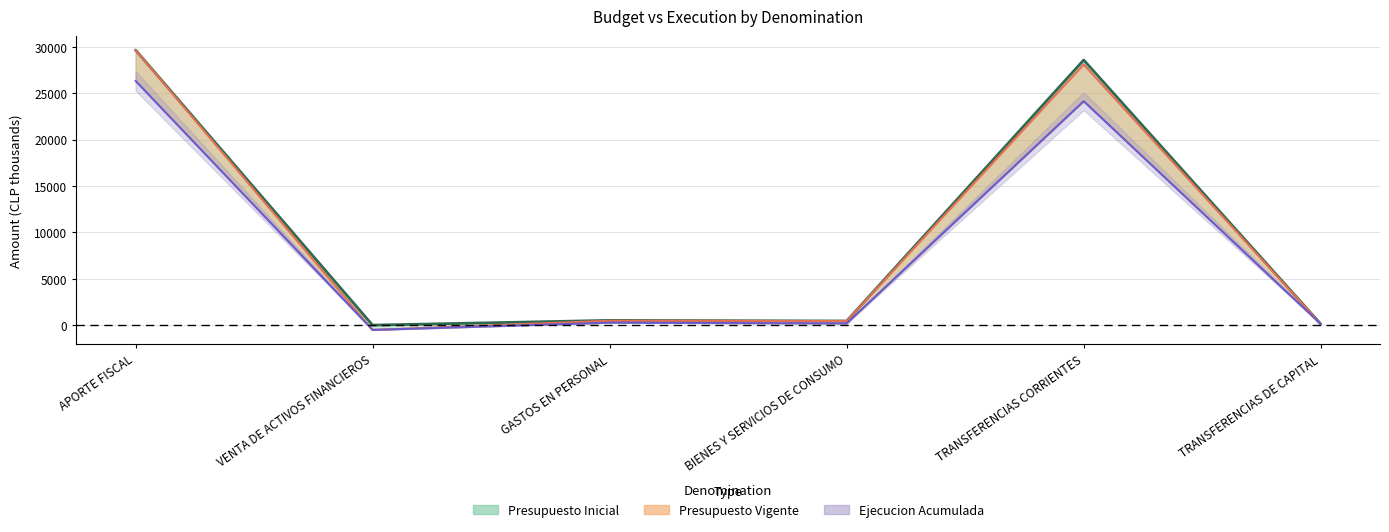

What is the average value of the Presupuesto Vigente series?

9714